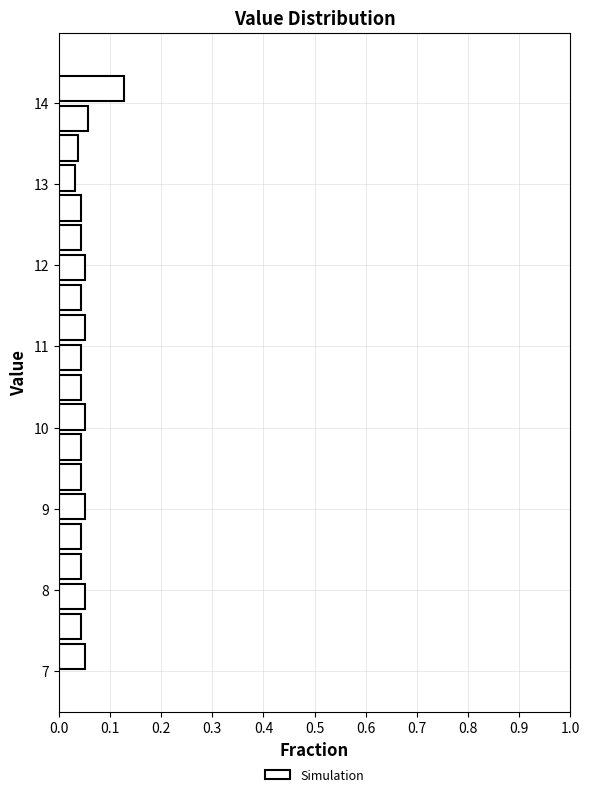

Read against the y-axis, roughly where is the centre of the longest bar?

14.2